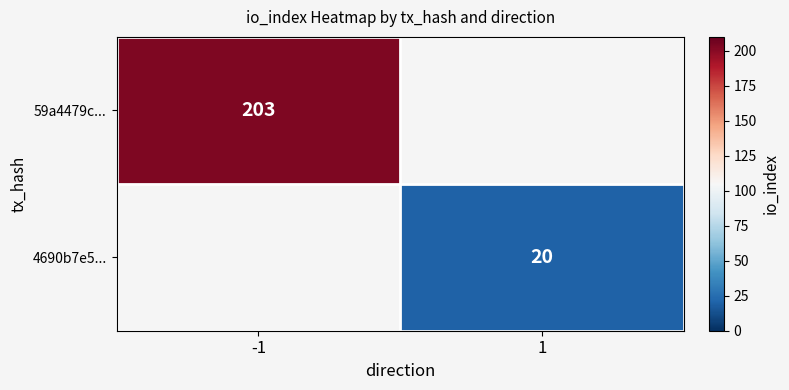

The 4690b7e5... series shows 20 at 1. True or false?

True